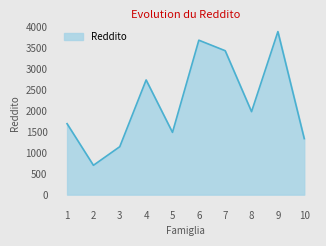

What is the minimum value shown in the chart?

700